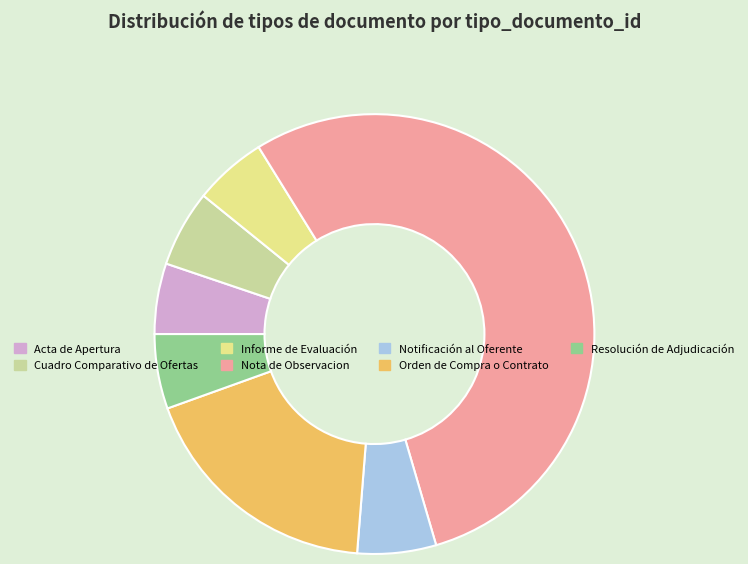

Which category accounts for the majority?

Nota de Observacion